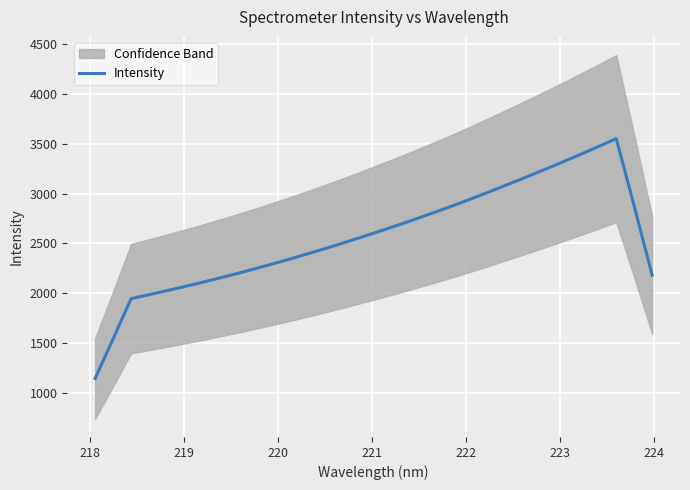

What is the maximum value for Intensity?

3553.8